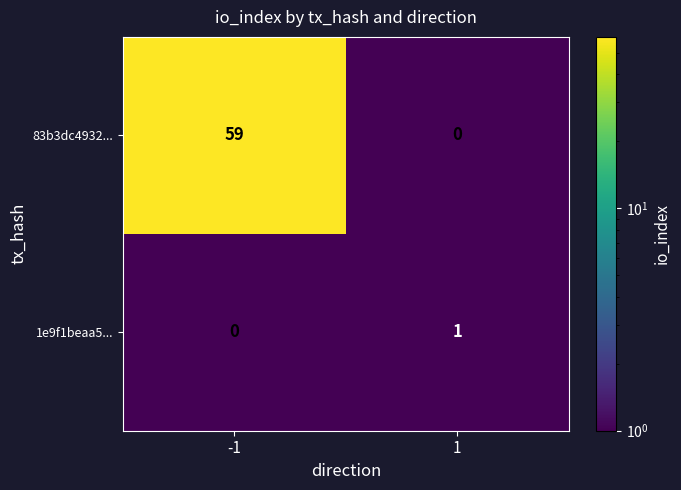

Reading right to left, extract all data points from this chart.

83b3dc4932...: 0	59
1e9f1beaa5...: 1	0